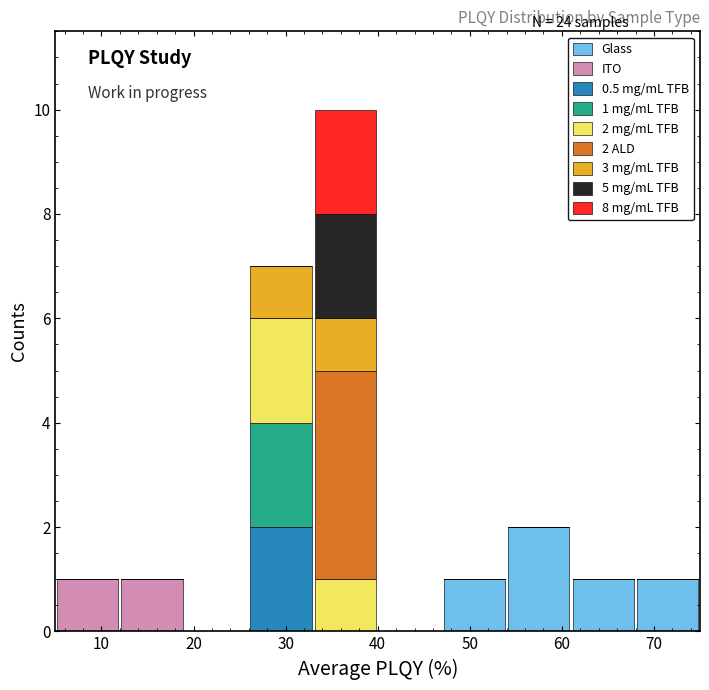

Which range on the x-axis has the tallest stacked bar (by total height)?

33 to 40